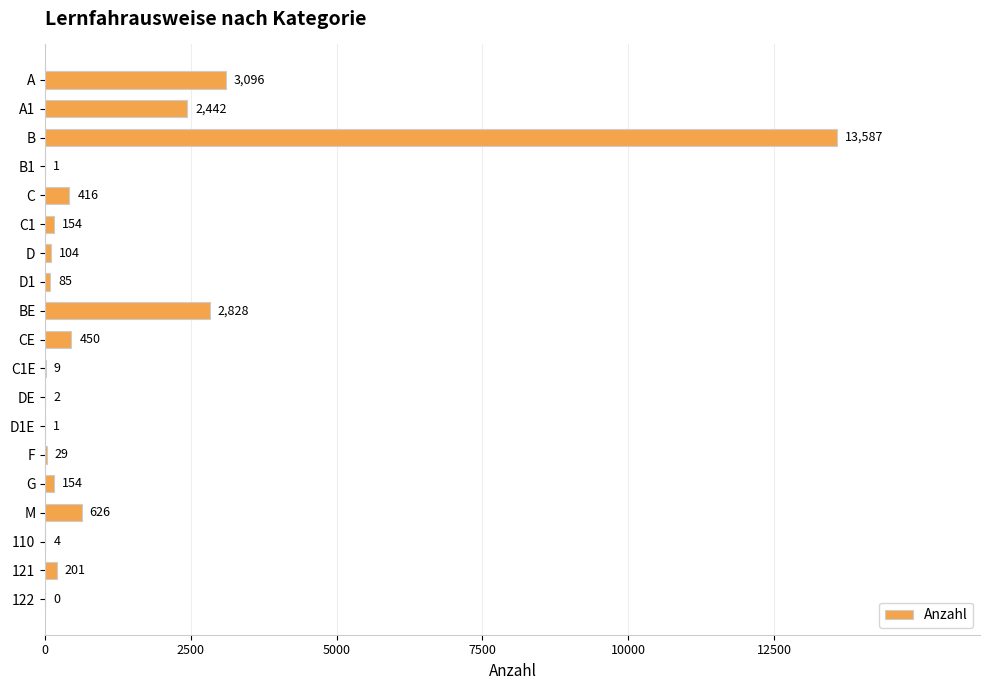

Read the value at CE.

450